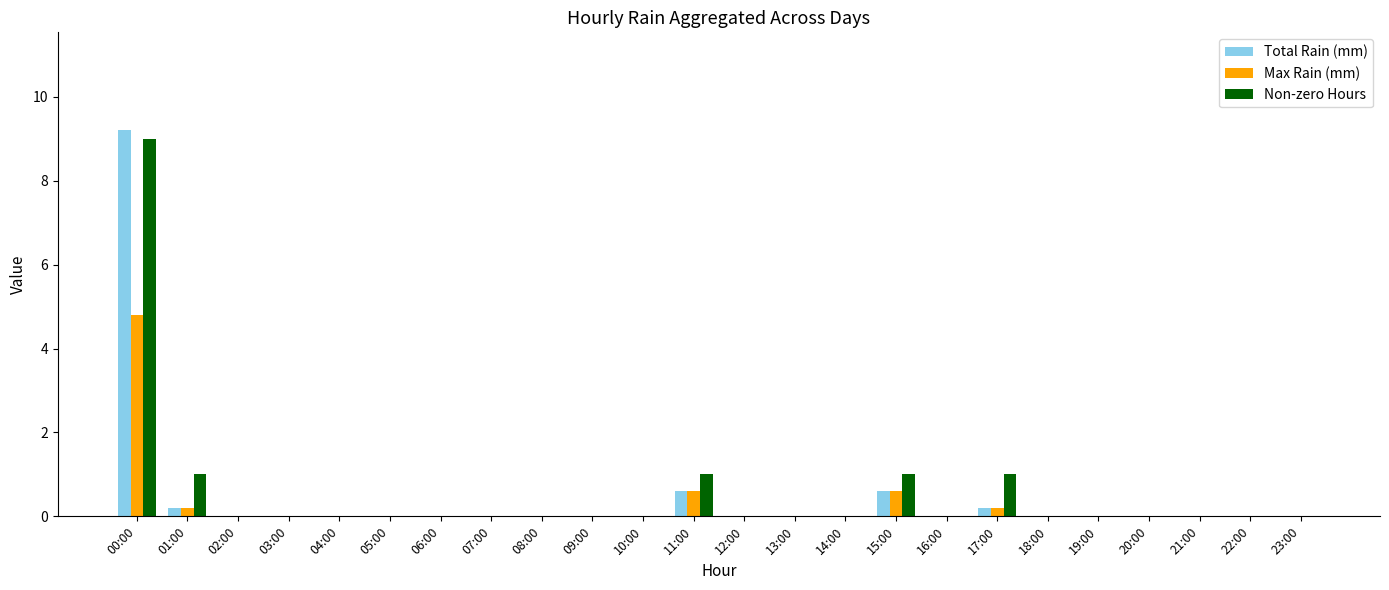

Reading left to right, extract all data points from this chart.

Total Rain (mm): 00:00=9.2	01:00=0.2	02:00=0.0	03:00=0.0	04:00=0.0	05:00=0.0	06:00=0.0	07:00=0.0	08:00=0.0	09:00=0.0	10:00=0.0	11:00=0.6	12:00=0.0	13:00=0.0	14:00=0.0	15:00=0.6	16:00=0.0	17:00=0.2	18:00=0.0	19:00=0.0	20:00=0.0	21:00=0.0	22:00=0.0	23:00=0.0
Max Rain (mm): 00:00=4.8	01:00=0.2	02:00=0.0	03:00=0.0	04:00=0.0	05:00=0.0	06:00=0.0	07:00=0.0	08:00=0.0	09:00=0.0	10:00=0.0	11:00=0.6	12:00=0.0	13:00=0.0	14:00=0.0	15:00=0.6	16:00=0.0	17:00=0.2	18:00=0.0	19:00=0.0	20:00=0.0	21:00=0.0	22:00=0.0	23:00=0.0
Non-zero Hours: 00:00=9.0	01:00=1.0	02:00=0.0	03:00=0.0	04:00=0.0	05:00=0.0	06:00=0.0	07:00=0.0	08:00=0.0	09:00=0.0	10:00=0.0	11:00=1.0	12:00=0.0	13:00=0.0	14:00=0.0	15:00=1.0	16:00=0.0	17:00=1.0	18:00=0.0	19:00=0.0	20:00=0.0	21:00=0.0	22:00=0.0	23:00=0.0